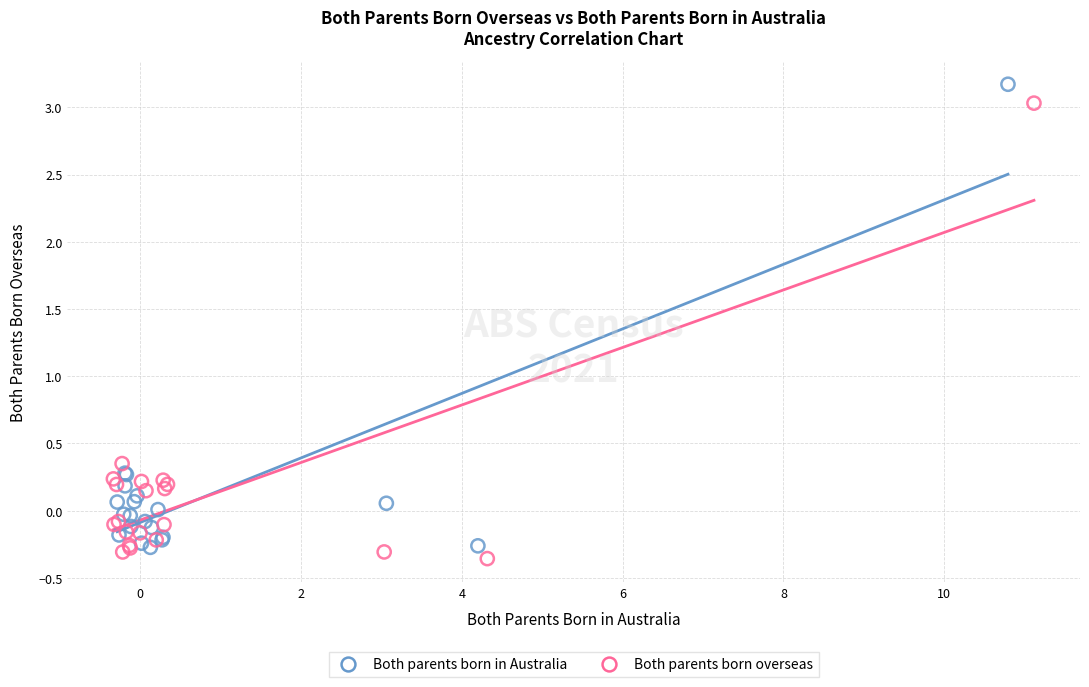

What are all the series names shown in the legend?

Both parents born in Australia, Both parents born overseas